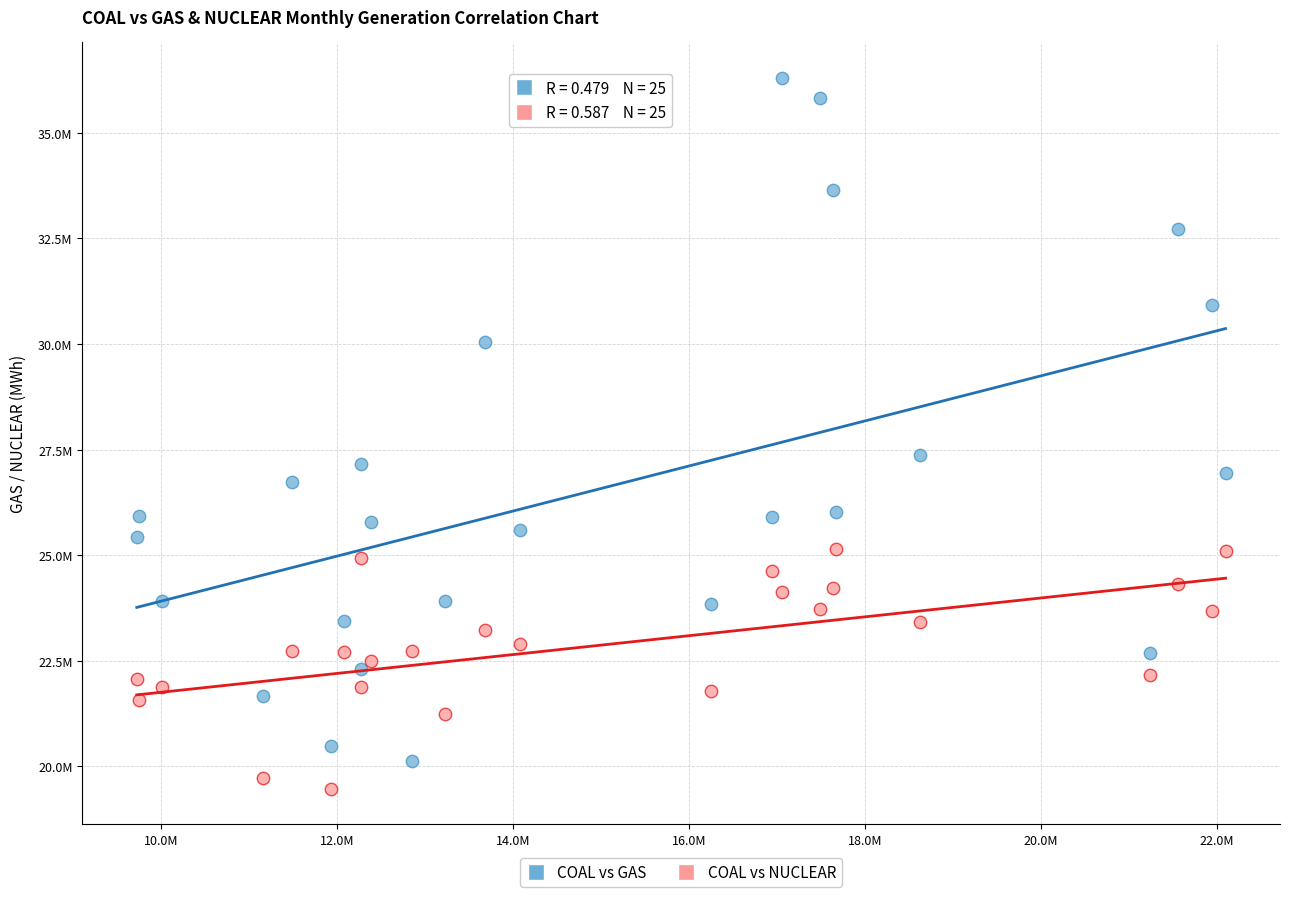

Which series has the largest Y range (max minus min)?

COAL vs GAS